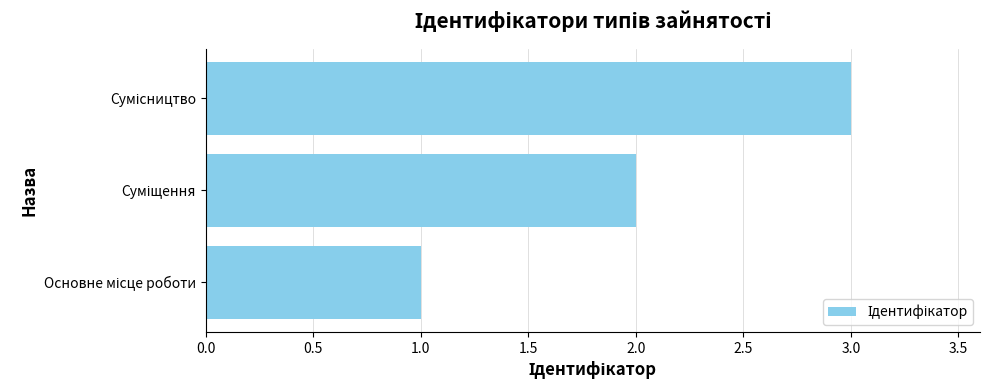

How many data points does each series have?

3